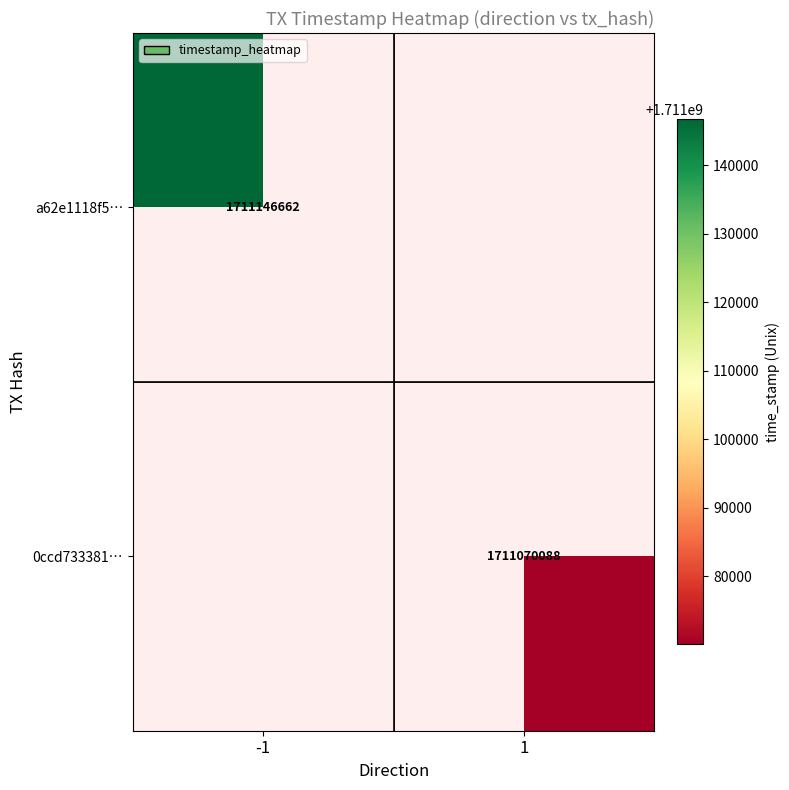

At how many categories does at least one series exceed 1711070416?

1